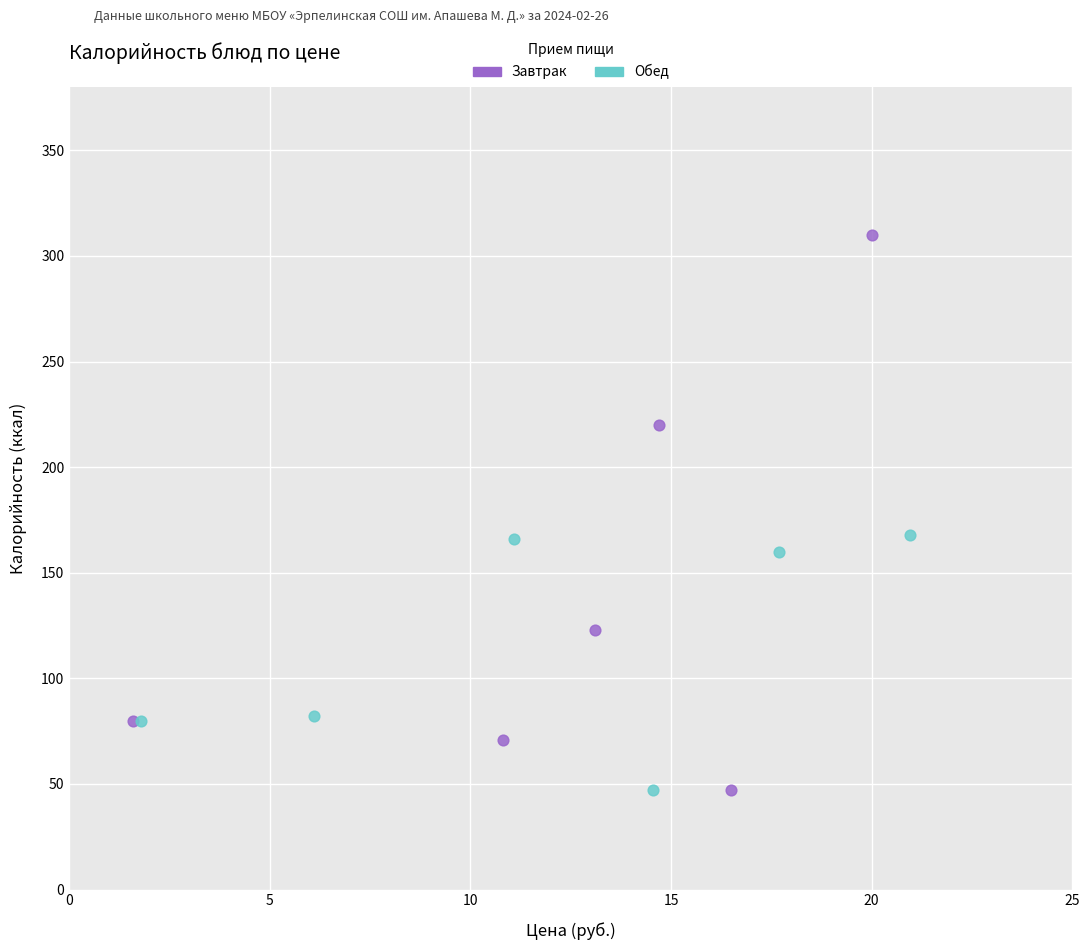

Which series reaches the maximum Y coordinate?

Завтрак